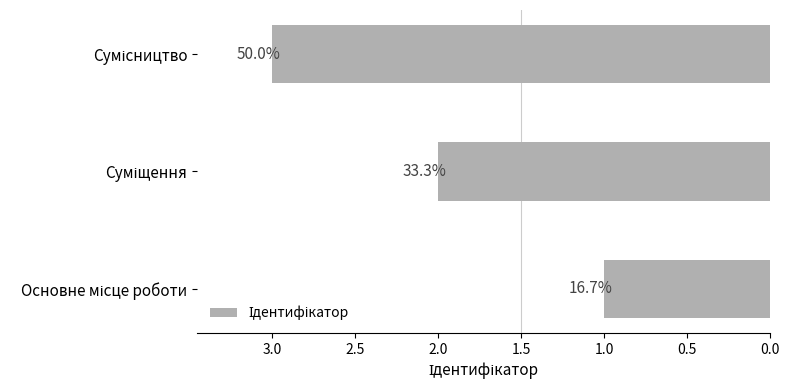

What is the sum of all values?

6